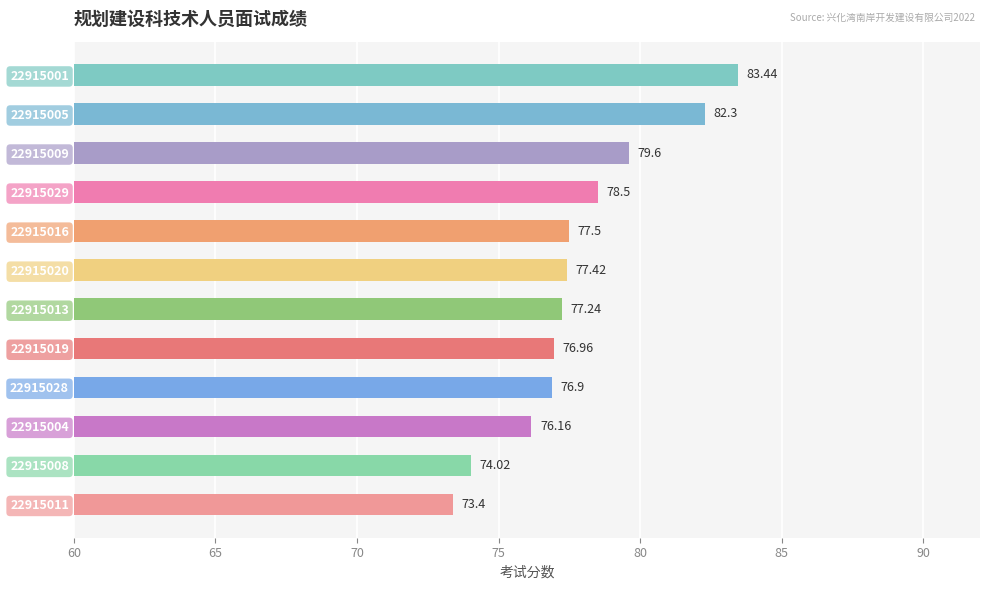

How many bars are there in total?

12